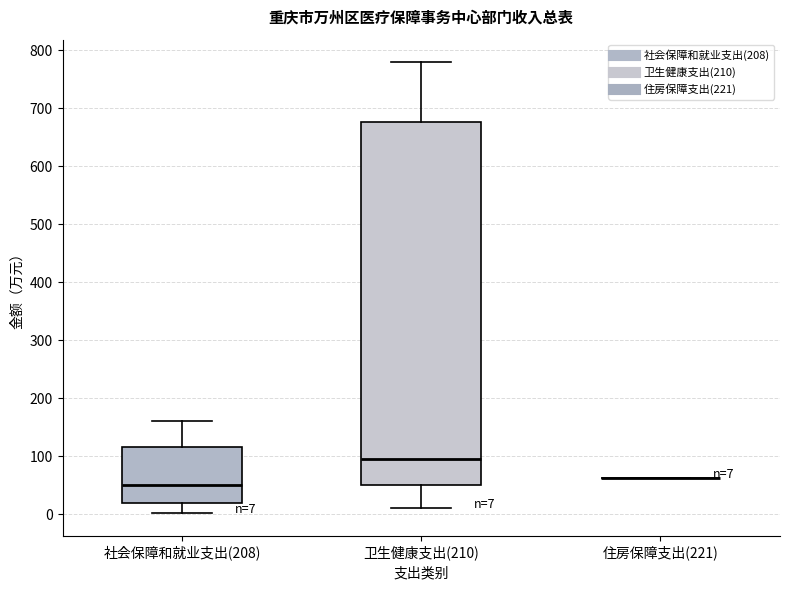

Which box is the tallest, from its lower edge to its upper edge?

卫生健康支出(210)